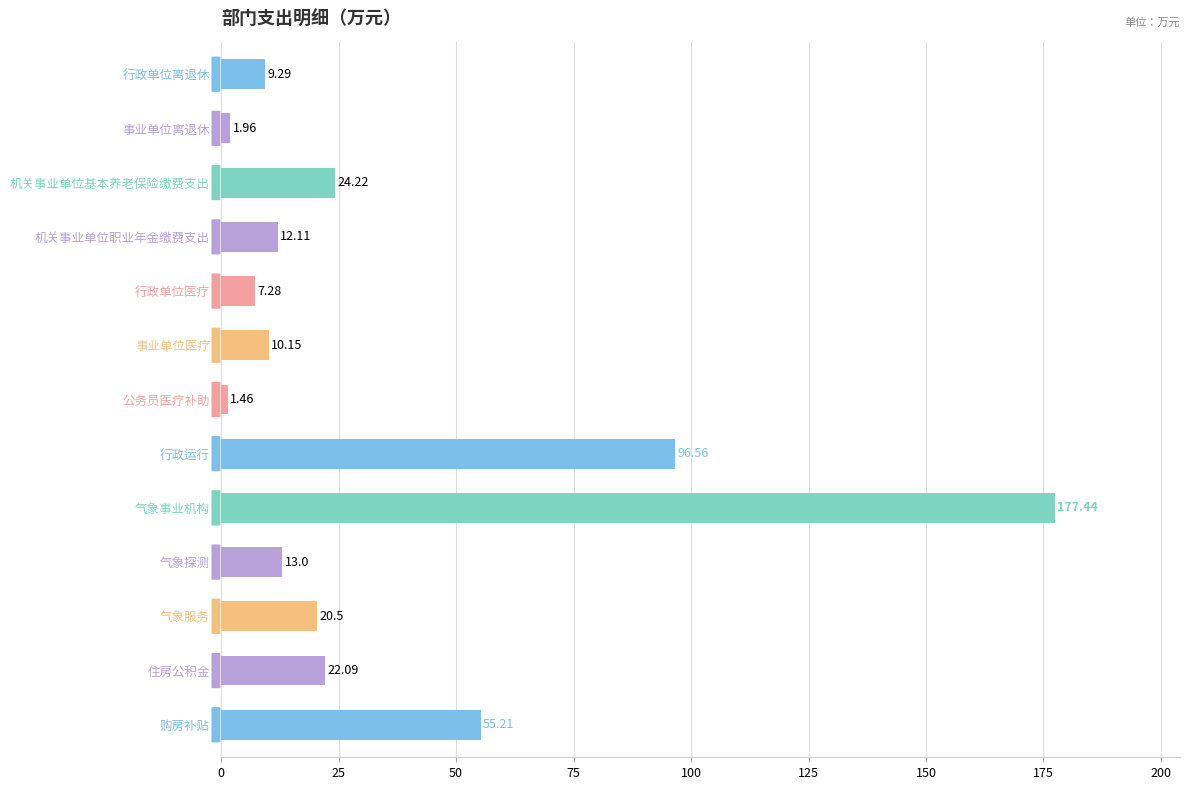

Which label corresponds to the largest value in the chart?

气象事业机构